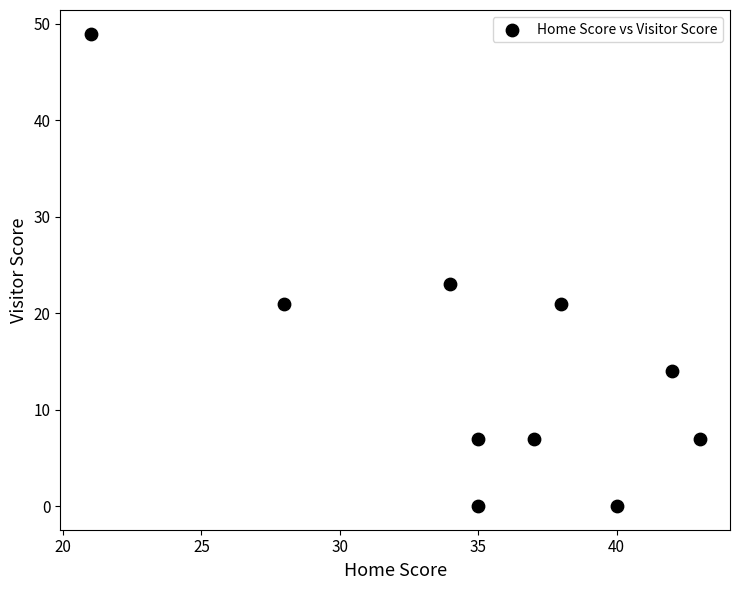

What Y value in the scatter plot is closest to 24?

23